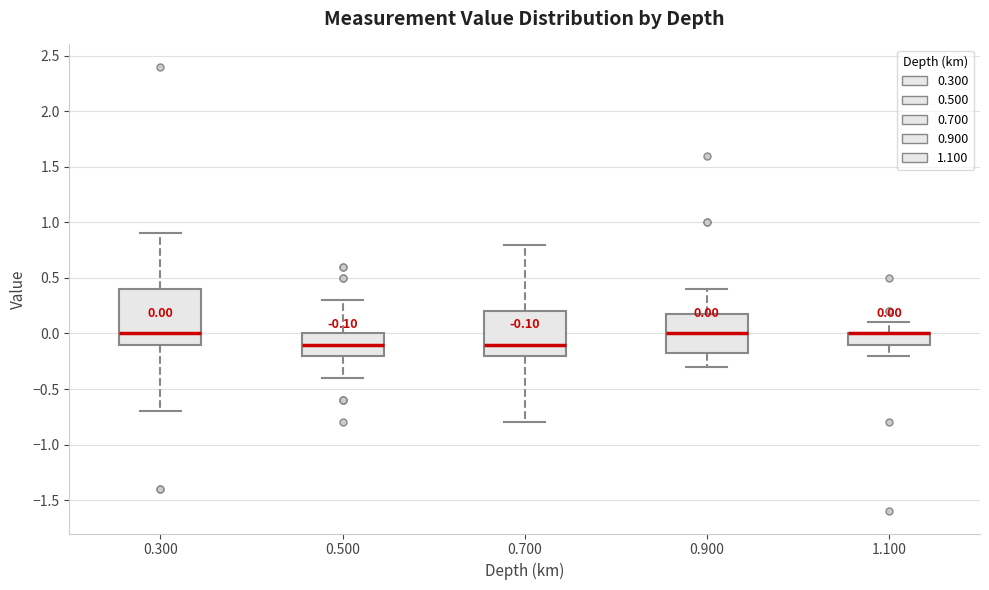

Which box is the tallest, from its lower edge to its upper edge?

0.300